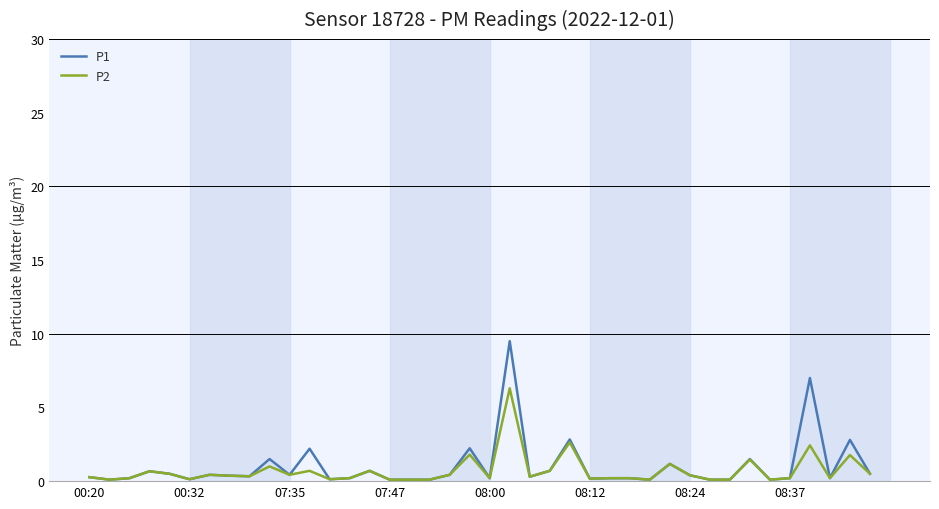

What is the greatest value displayed?

9.5